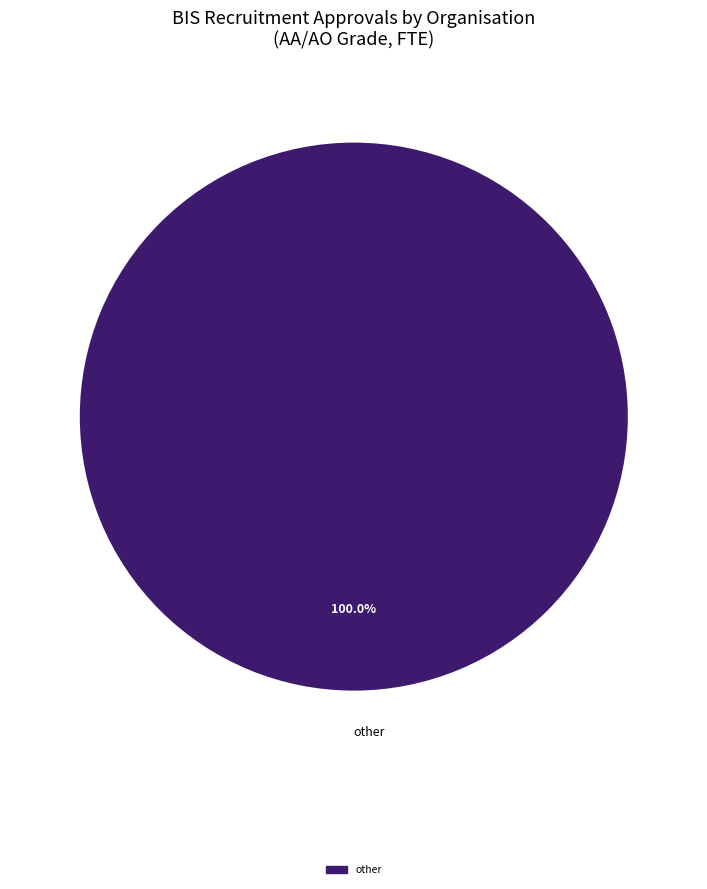

Rank the categories by value from lowest to highest.

other